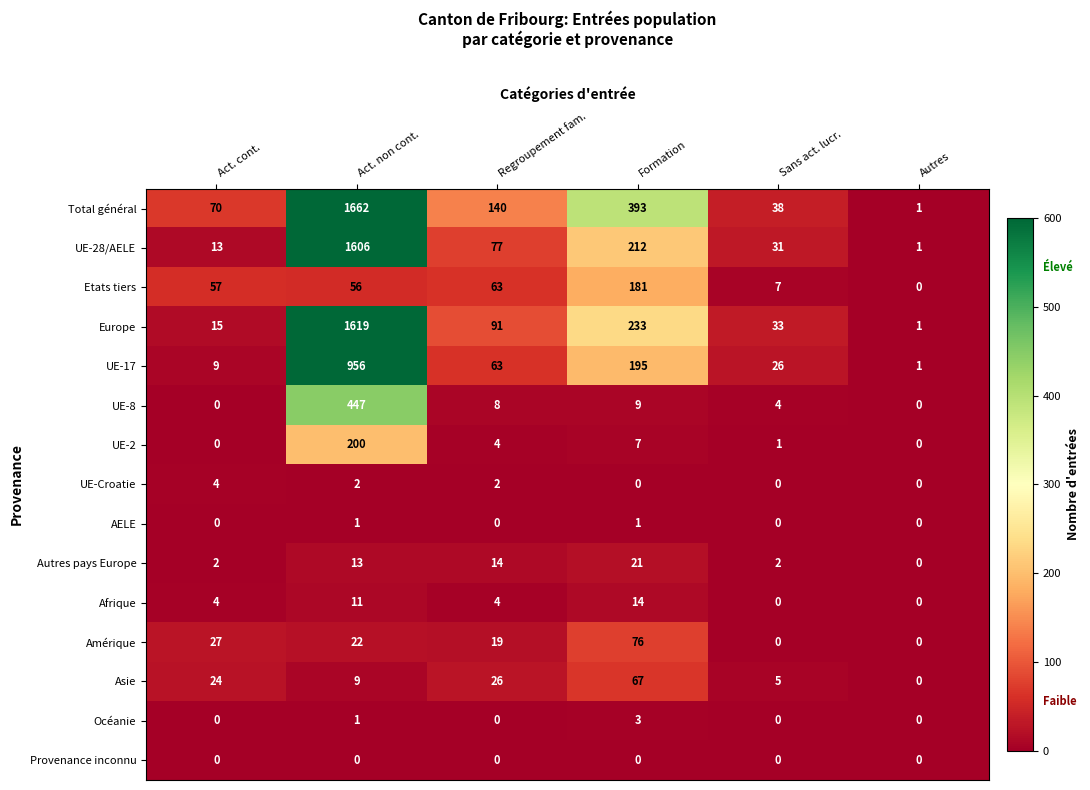

Count the number of categories in the chart.

6